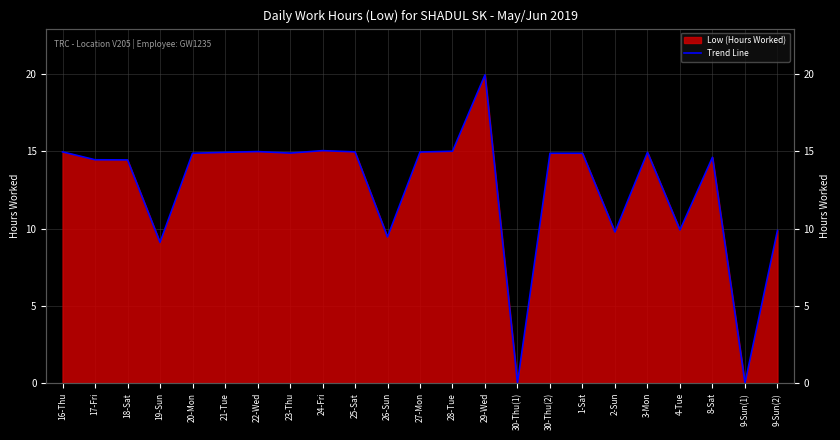

Is it true that the value at 25-Sat is 15.0?

True